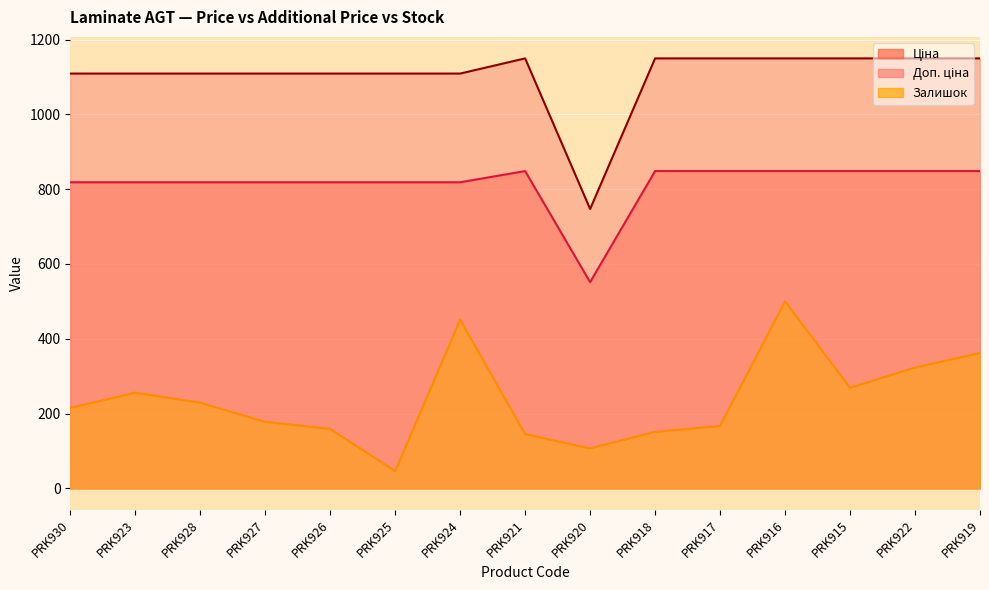

Which label corresponds to the smallest value in the chart?

PRK925